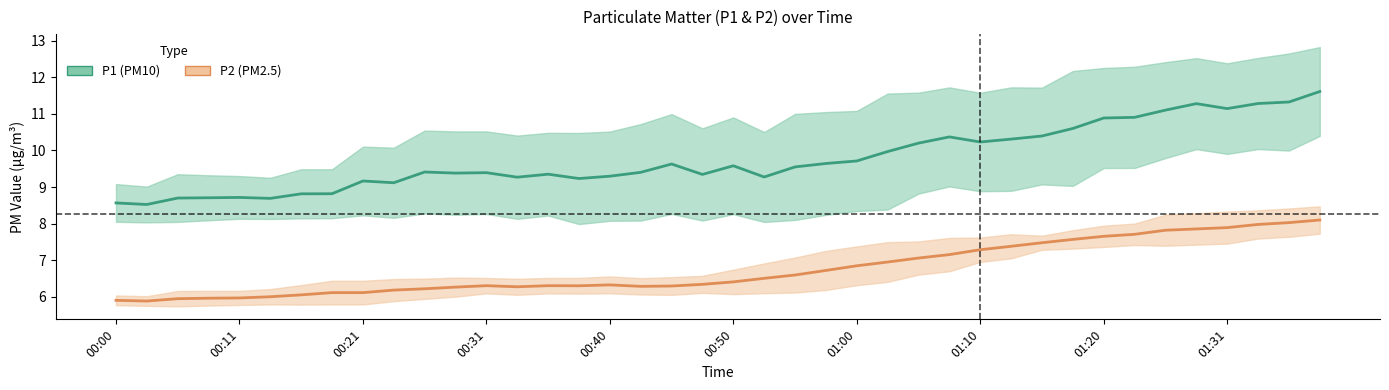

Which series changed the most between 01:03 and 01:23?

P1